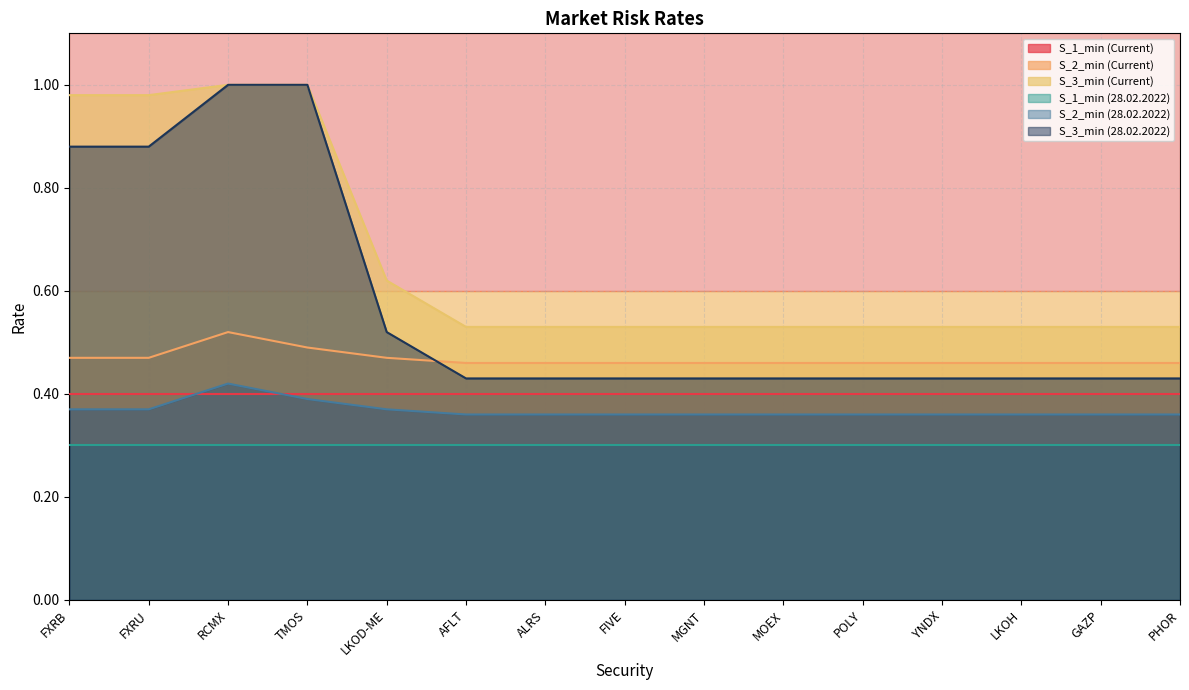

Is the value of S_1_min (28.02.2022) at ALRS greater than the value of S_1_min (Current) at LKOD-ME?

No